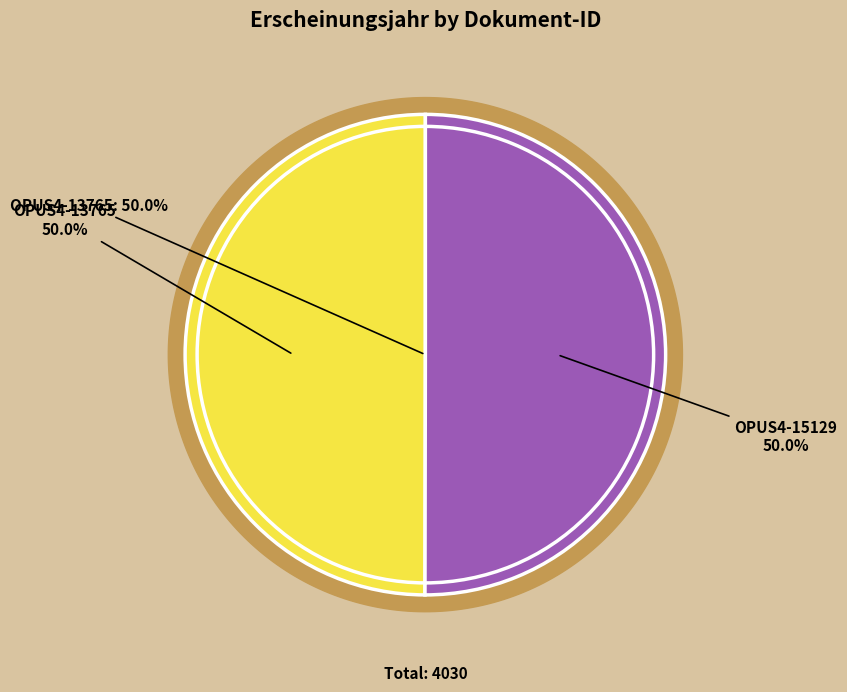

What percentage is the OPUS4-13765 slice, to the nearest percent?

50%